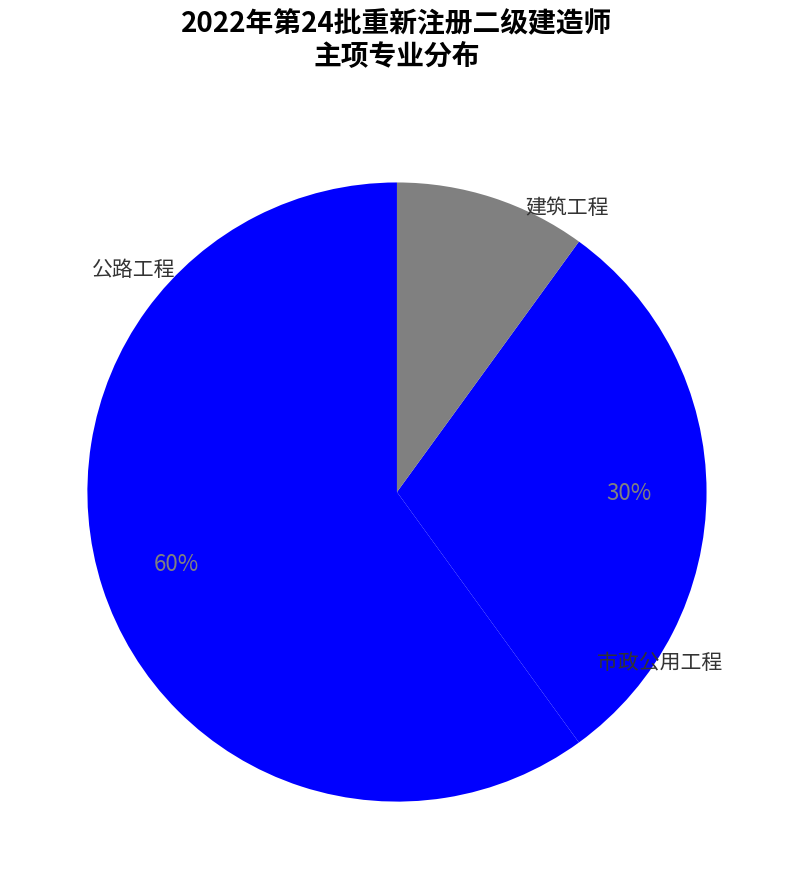

Does 建筑工程 account for over 50% of the chart?

Yes